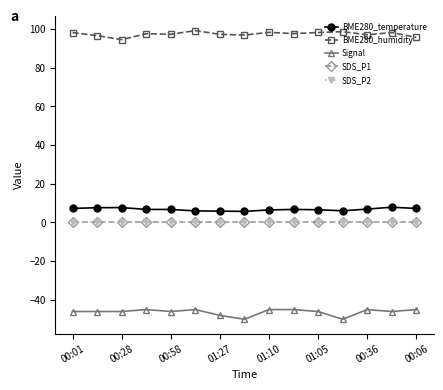

True or false: BME280_temperature and SDS_P2 cross at least once.

False